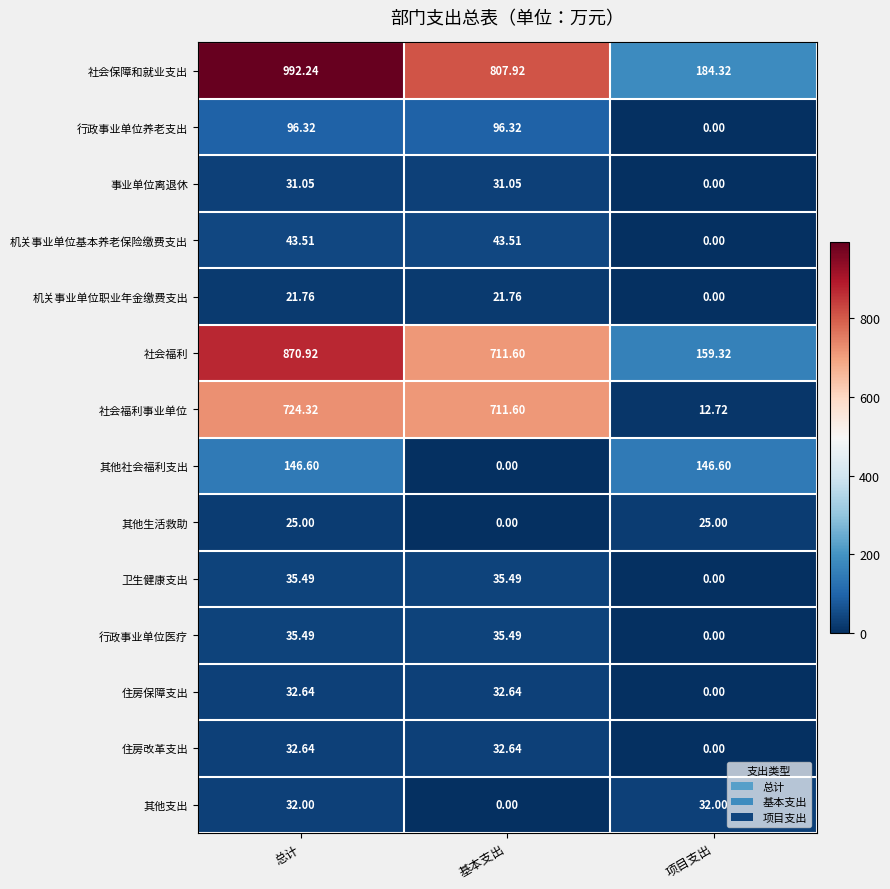

Which category has the lowest value in the 机关事业单位职业年金缴费支出 series?

项目支出